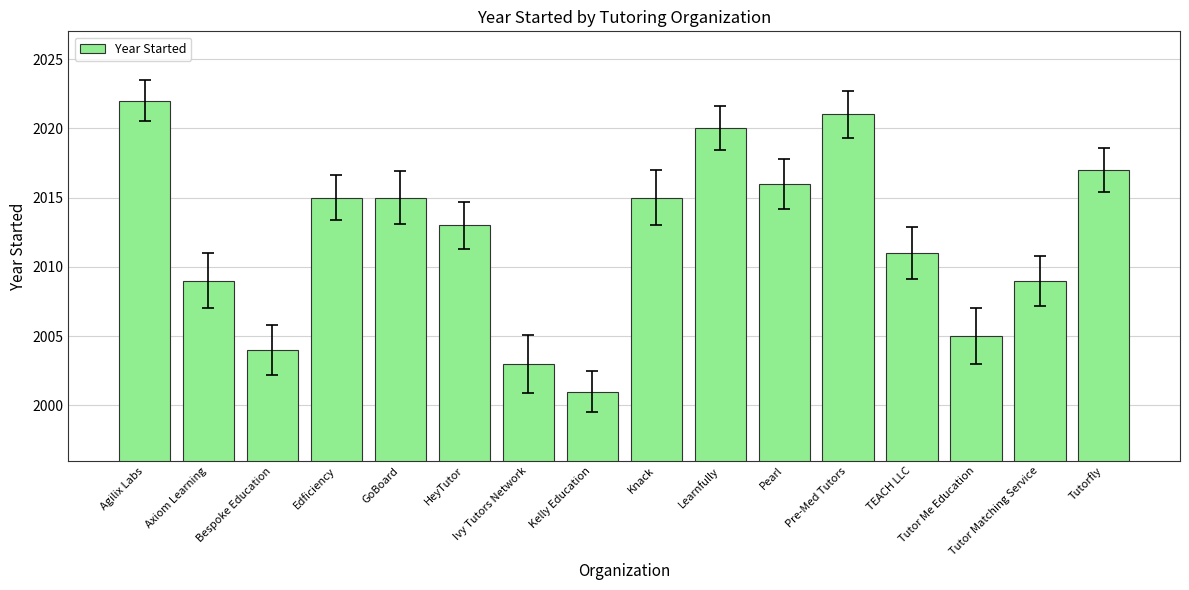

Which label corresponds to the largest value in the chart?

Agilix Labs